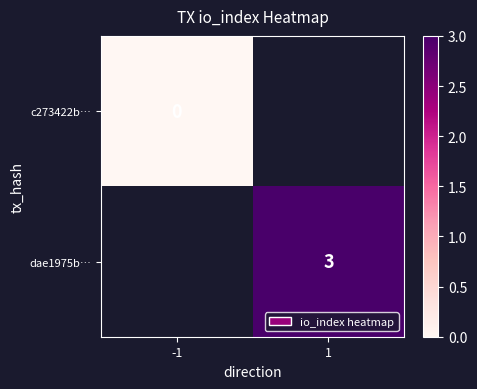

True or false: dae1975b… has a value of 3 at 1.

True